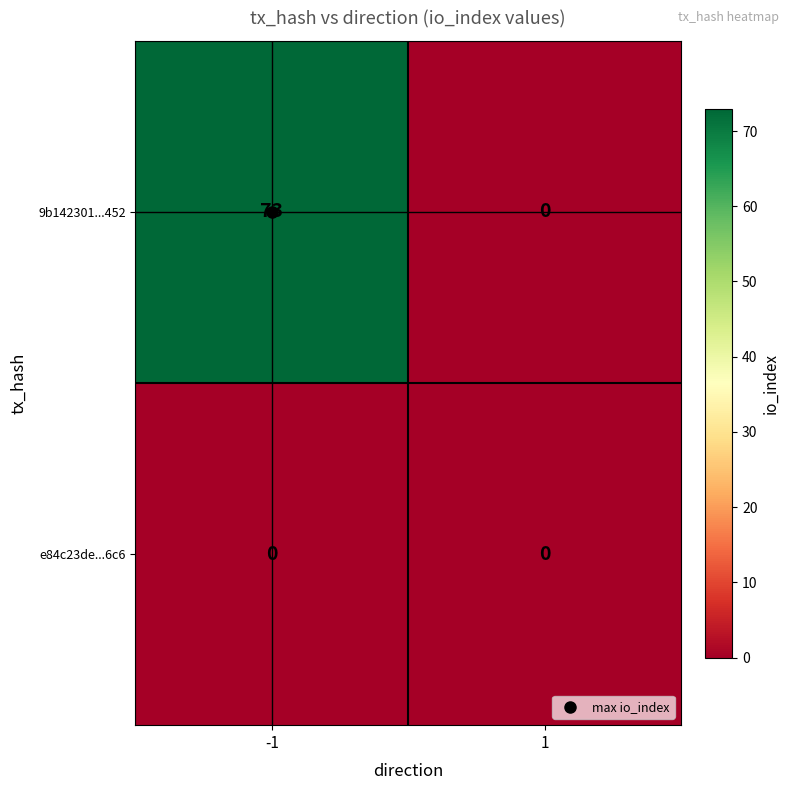

List the series in order of their peak value, highest first.

9b142301...452, e84c23de...6c6